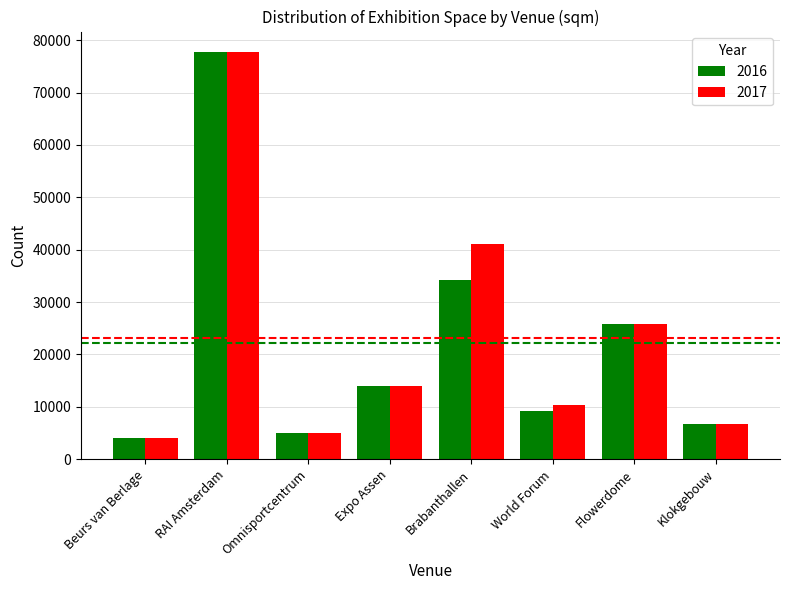

Reading left to right, what are all the values shown in this chart?

2016: Beurs van Berlage=4000	RAI Amsterdam=77754	Omnisportcentrum=5041	Expo Assen=14000	Brabanthallen=34158	World Forum=9193	Flowerdome=25900	Klokgebouw=6713
2017: Beurs van Berlage=4000	RAI Amsterdam=77754	Omnisportcentrum=5041	Expo Assen=14000	Brabanthallen=41158	World Forum=10446	Flowerdome=25900	Klokgebouw=6713